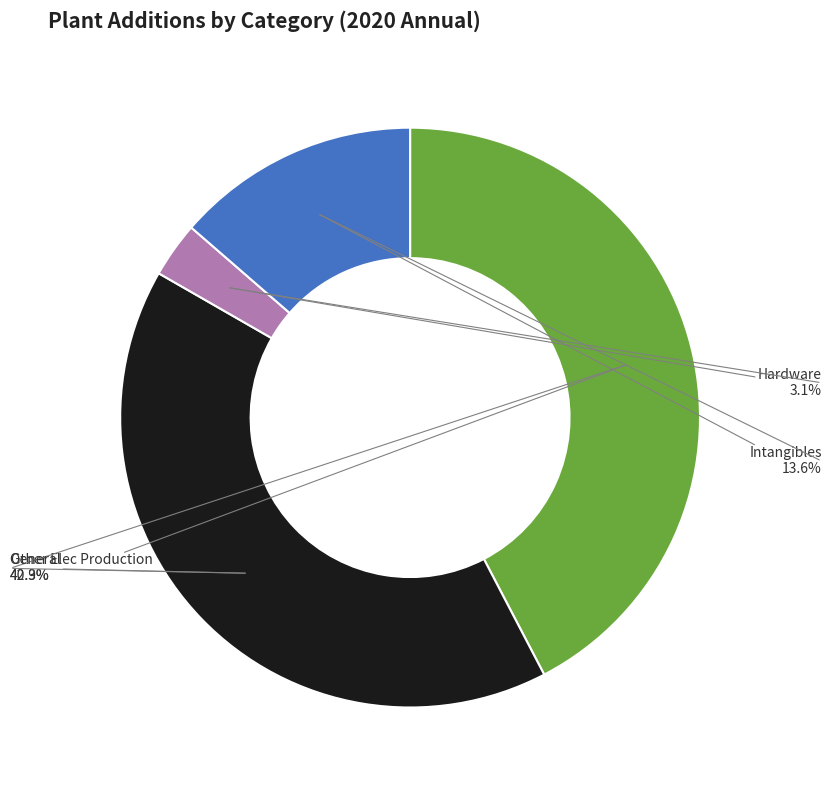

What percentage is NOT represented by Hardware?

96.9%